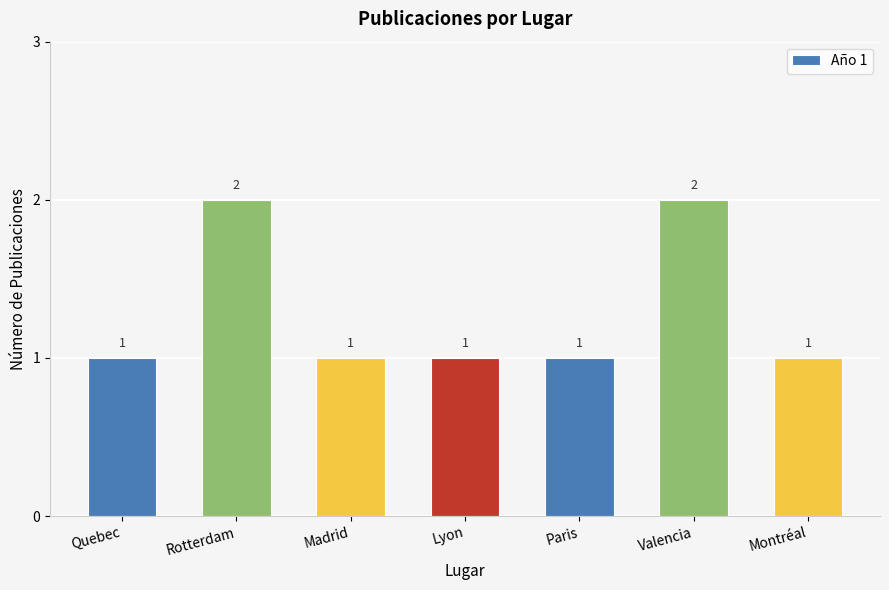

What is the label of the 6th bar from the right?

Rotterdam